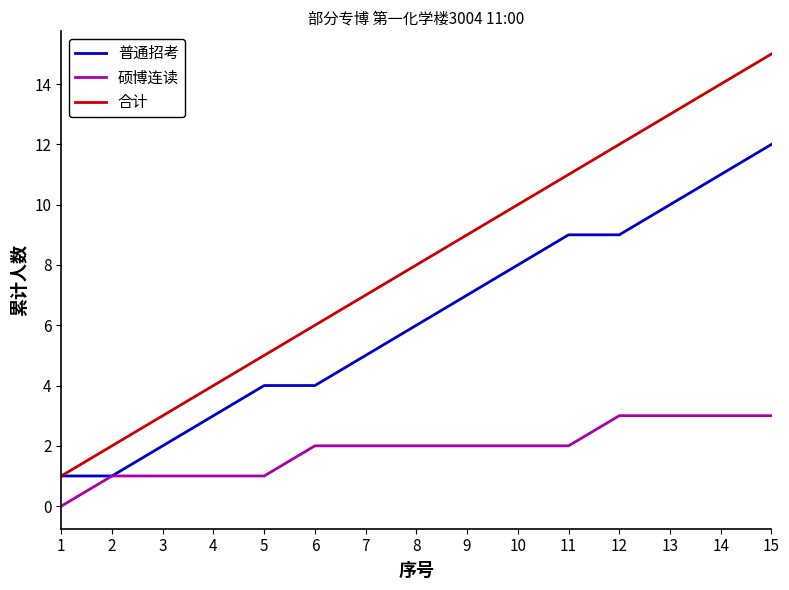

How many positive values does the 硕博连读 series have?

14